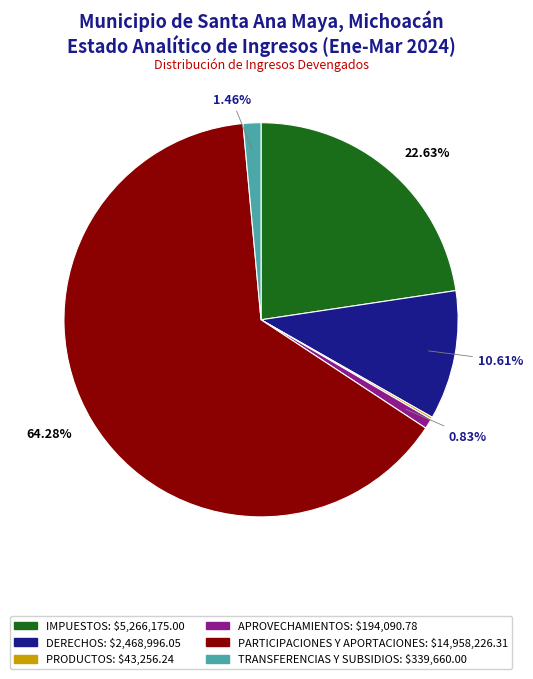

What is the largest slice in the pie chart?

PARTICIPACIONES Y APORTACIONES